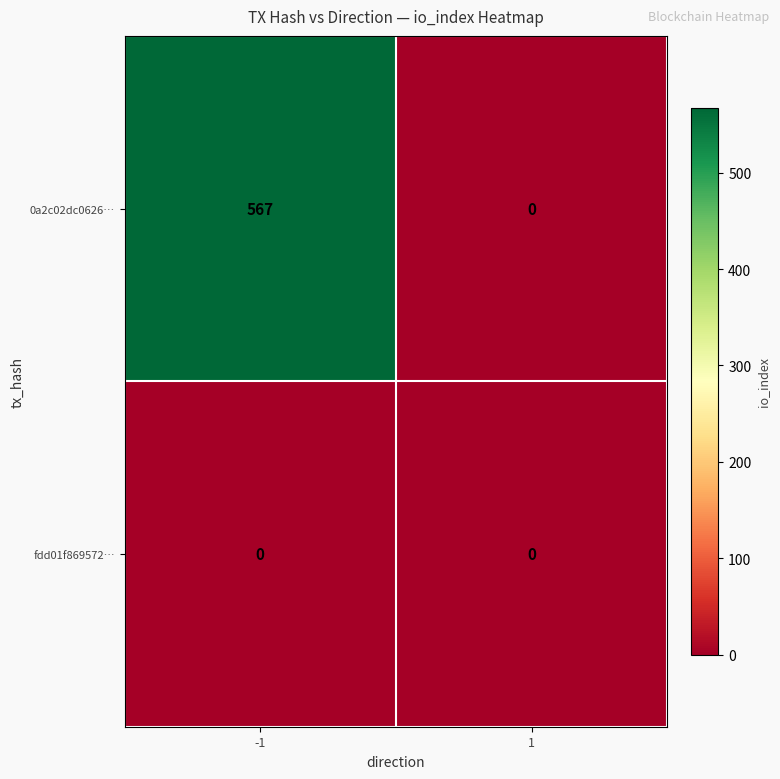

What is the maximum value shown in the chart?

567